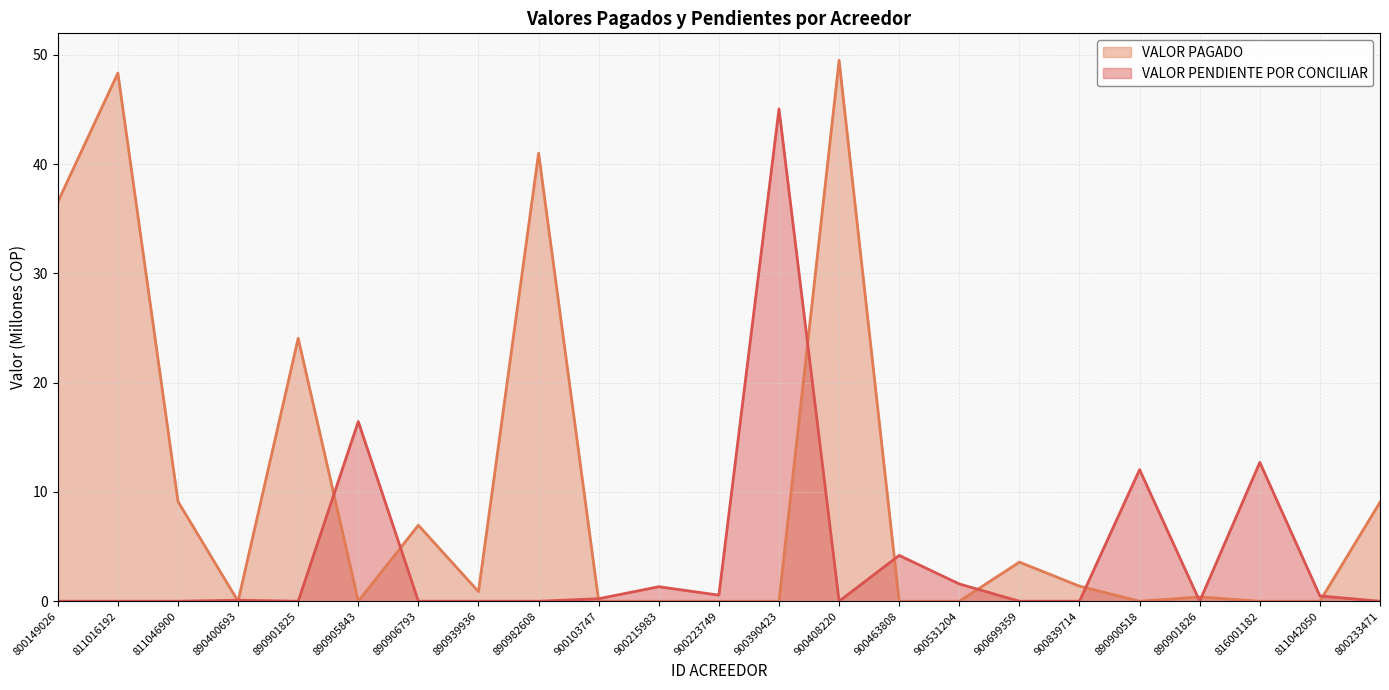

Which has a higher value, 811016192 or 890901826?

811016192